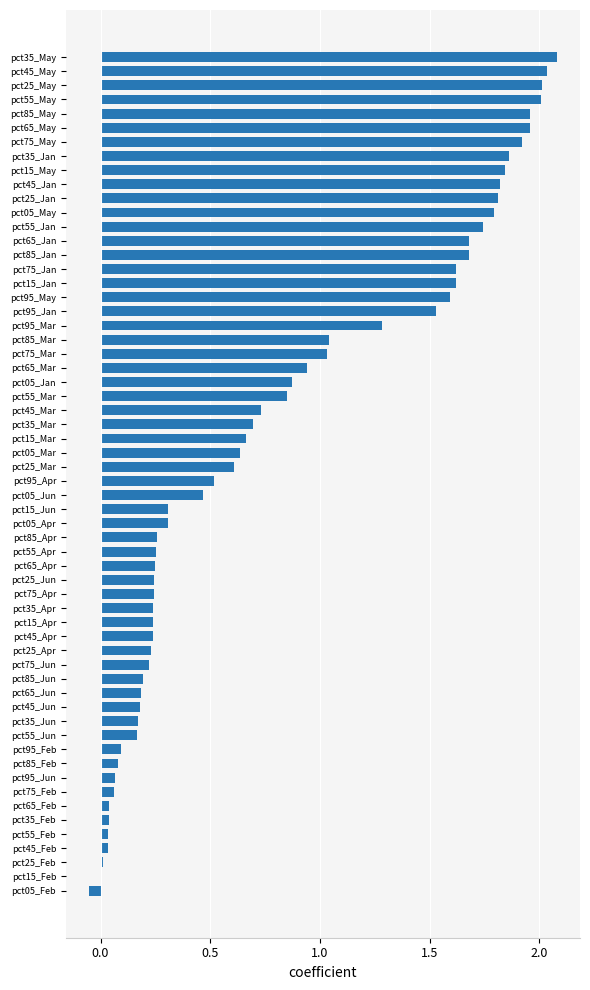

What is the change in value from pct45_May to pct25_Jun?

-1.8